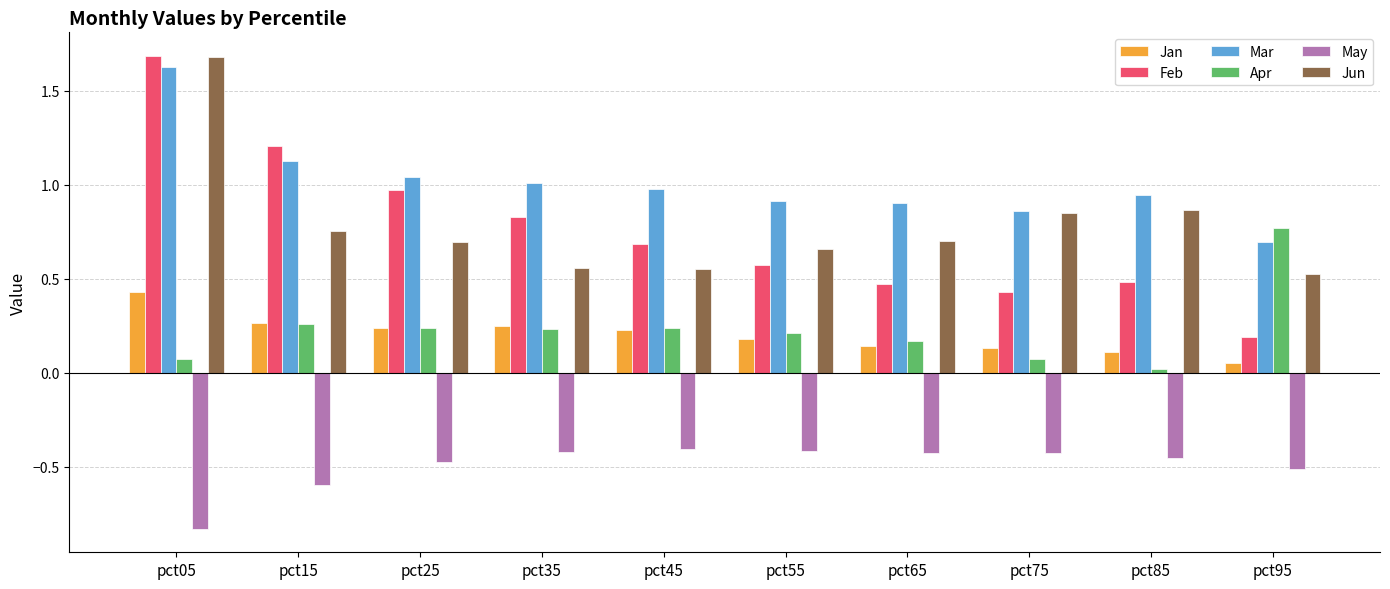

What is the sum of the Feb values at pct05 and pct55?

2.3